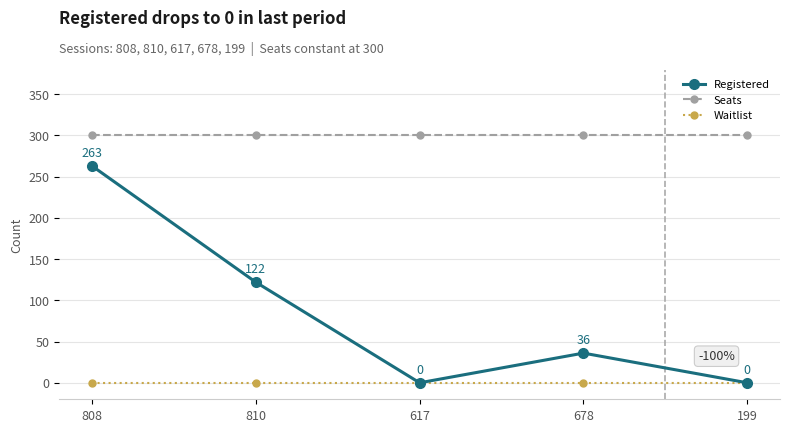

Which series has the widest spread of values?

Registered